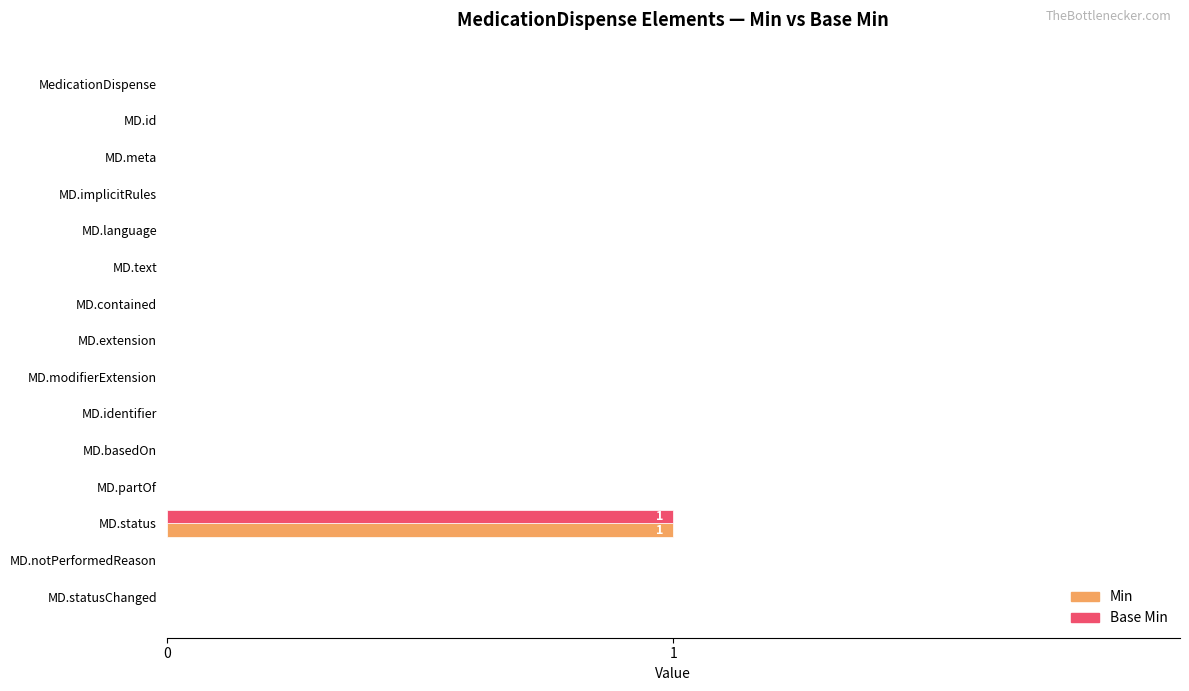

At which label does Base Min reach its peak?

MD.status